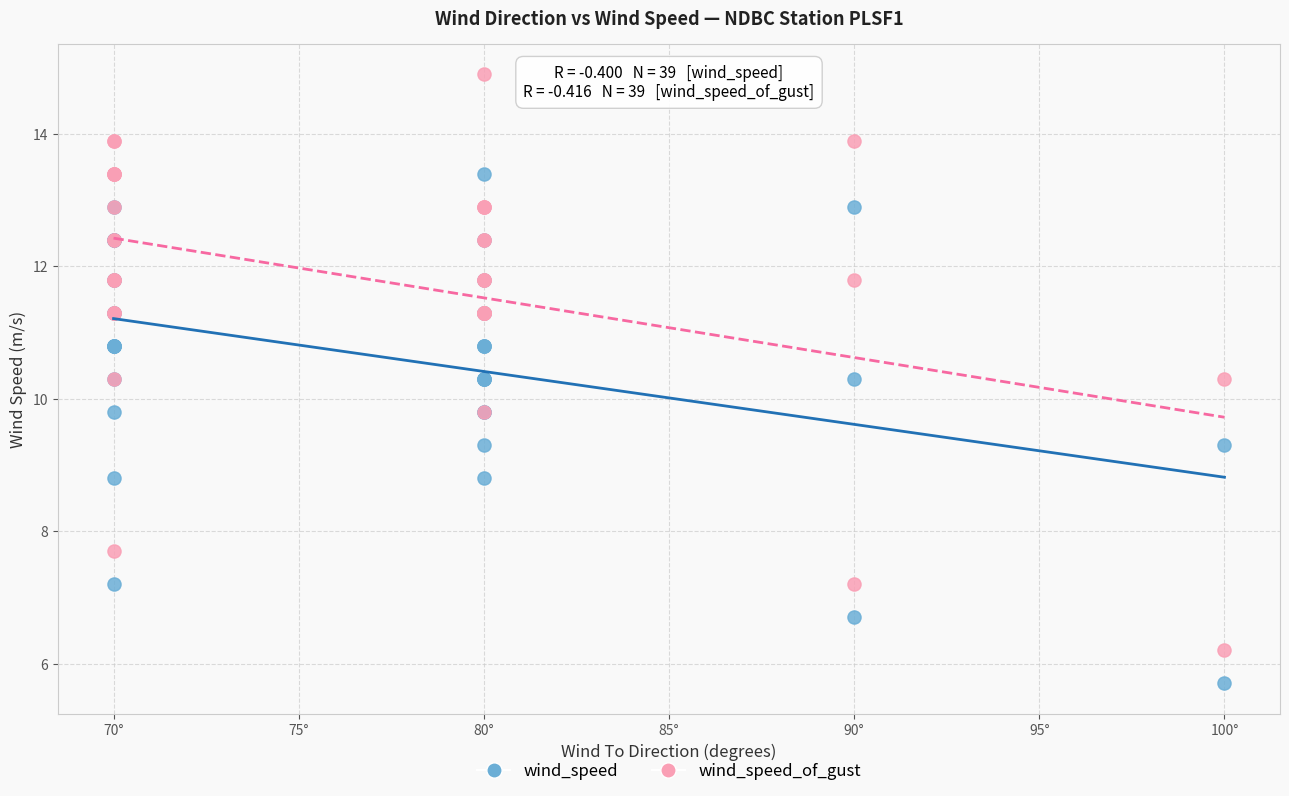

What is the X range (max minus min) for the scatter plot?

30.0